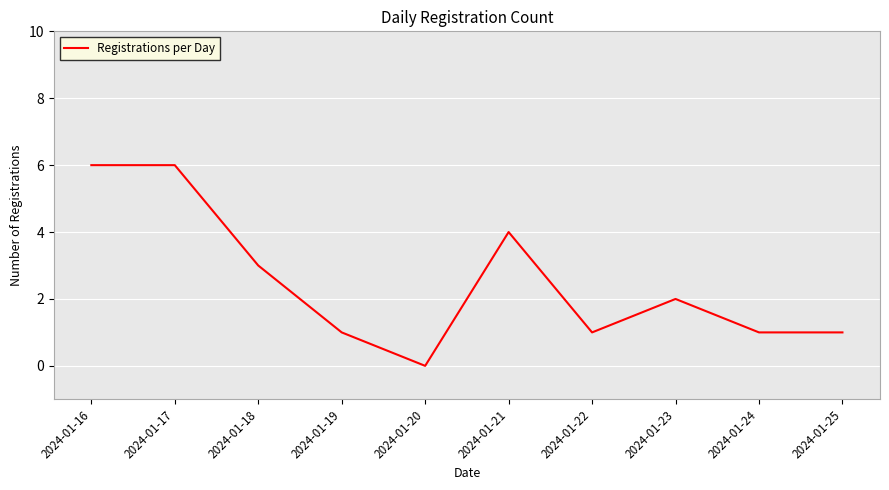

Count the values in the range 1 to 4.

7